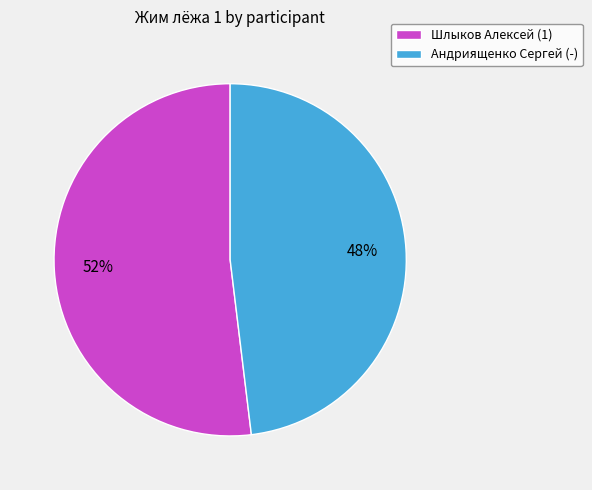

Which category accounts for the majority?

Шлыков Алексей (1)